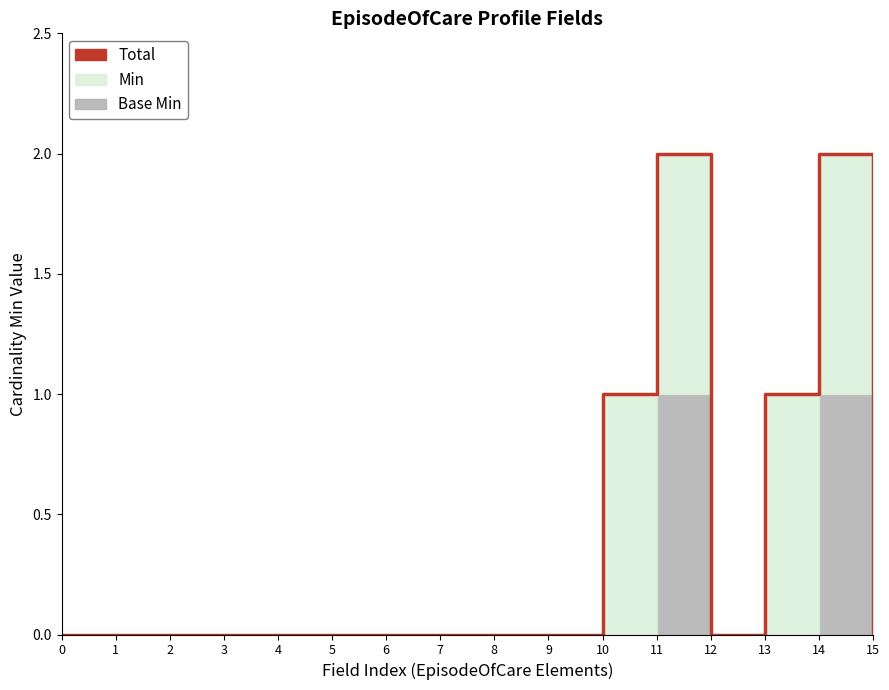

How many lines are shown in the chart?

1